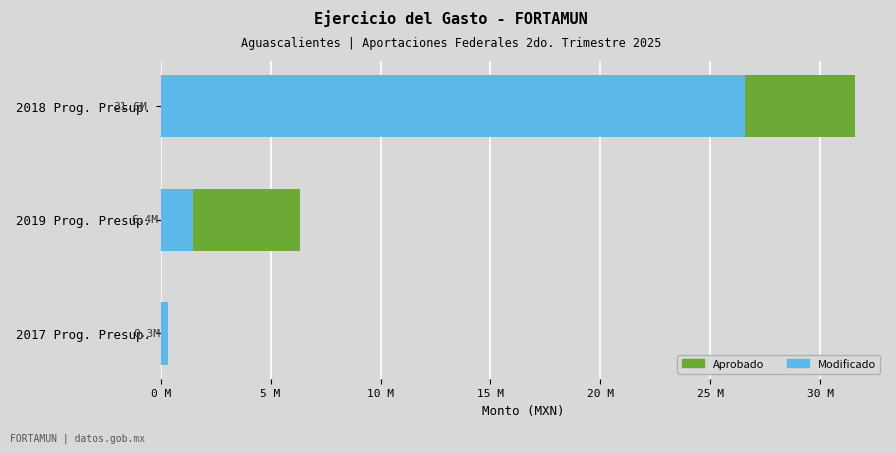

At how many categories does at least one series exceed 7731448?

1